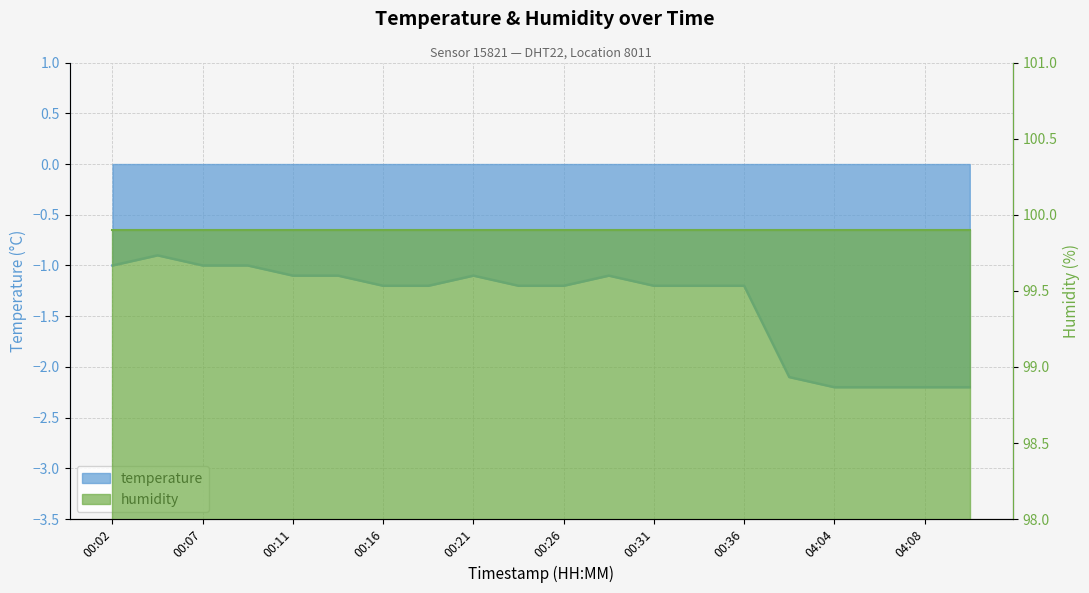

What is the label of the 12th point from the right?

00:21